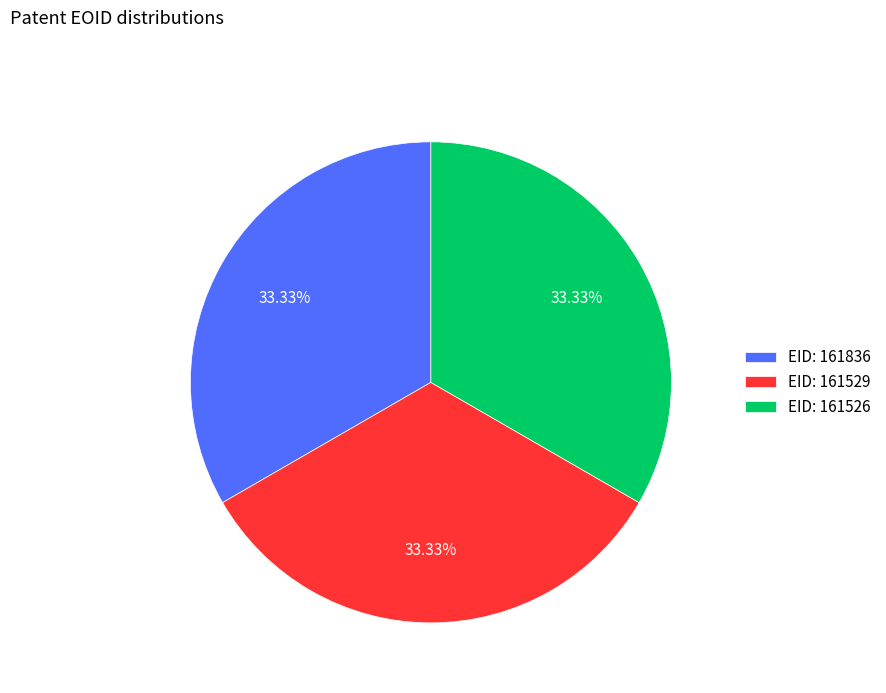

Approximately how many times larger is the value at EID: 161529 compared to EID: 161526?

1.0